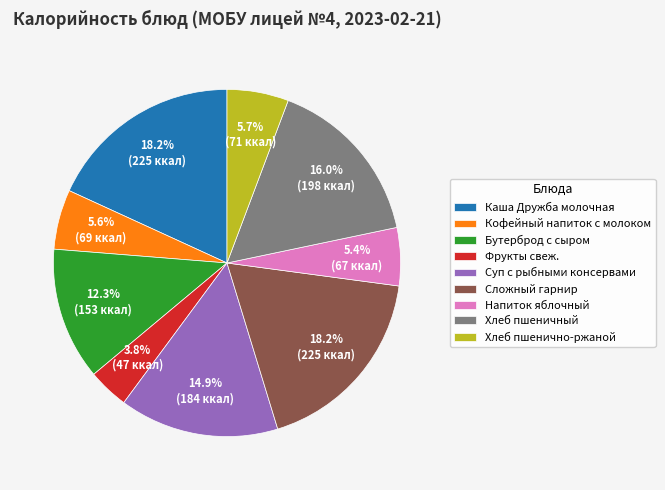

How many slices are in this pie chart?

9